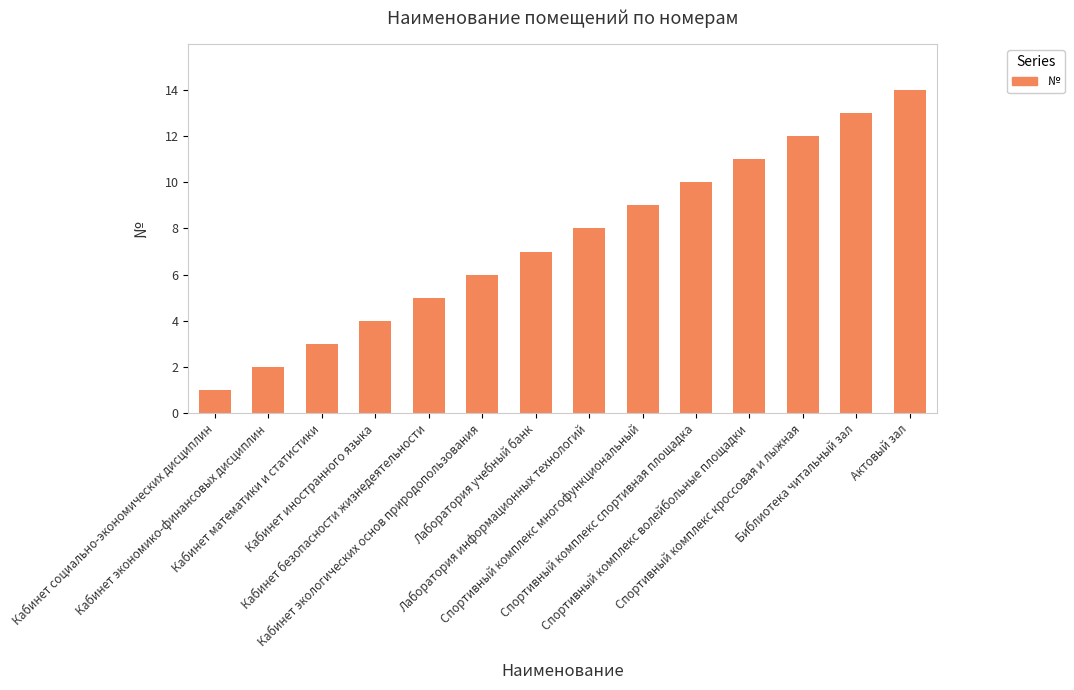

The value at Спортивный комплекс спортивная площадка is 14. True or false?

False